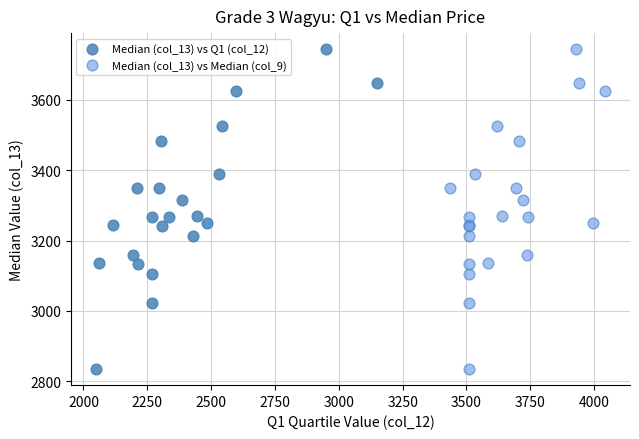

What are all the series names shown in the legend?

Median (col_13) vs Q1 (col_12), Median (col_13) vs Median (col_9)